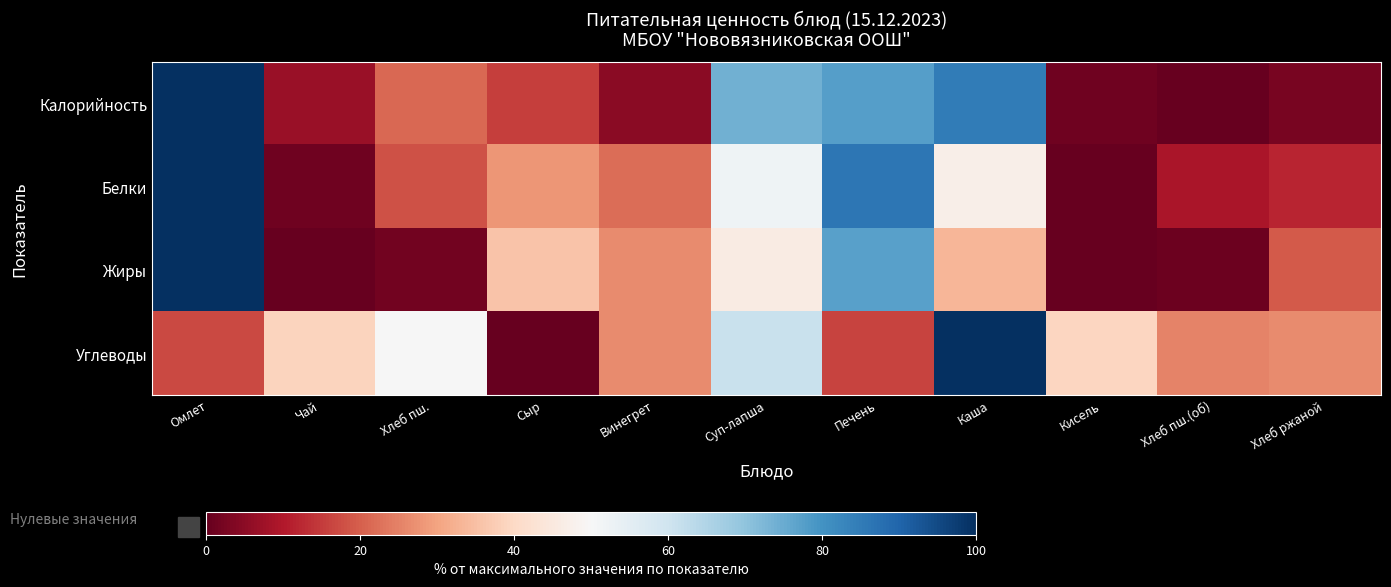

What is the maximum value shown in the chart?

100.0